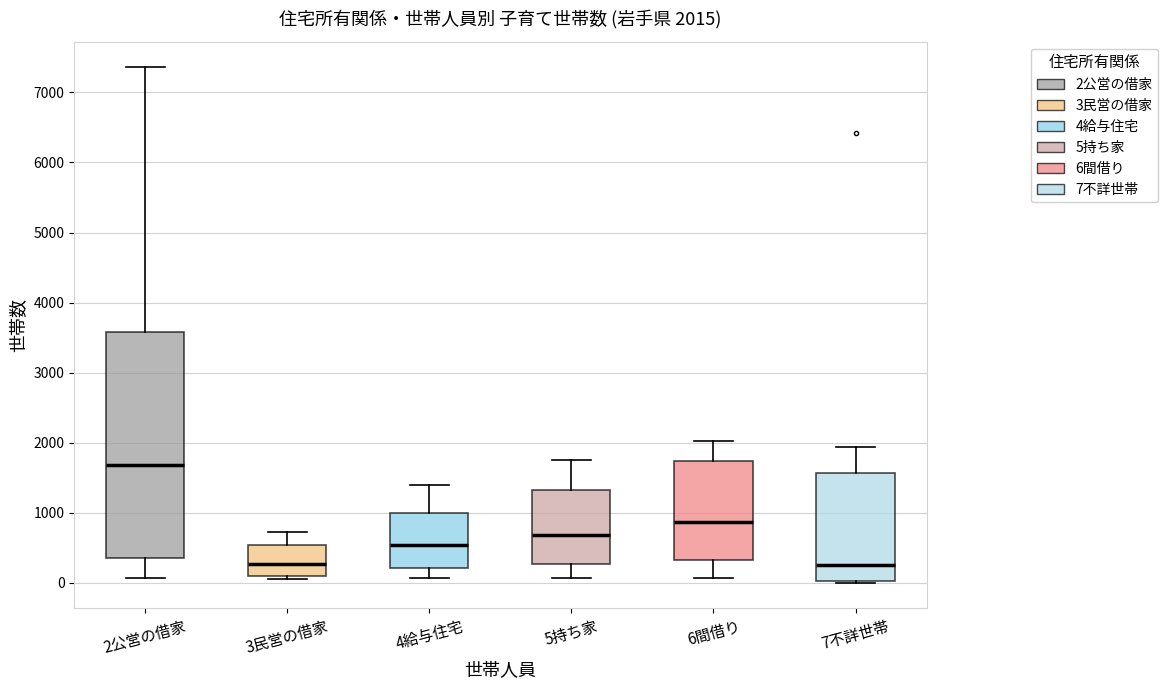

Comparing the boxes themselves (not the whiskers), which one is the tallest?

2公営の借家